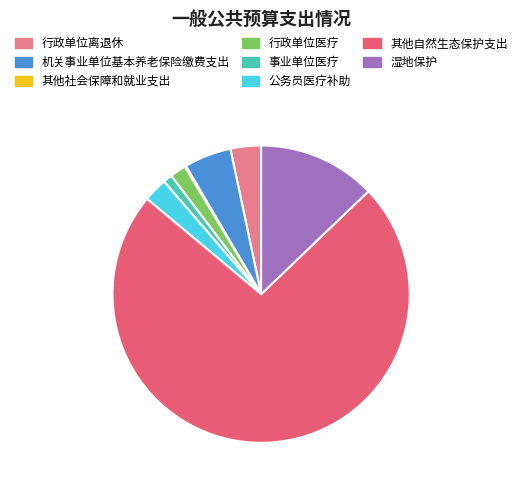

Does 事业单位医疗 represent more than half of the total?

No